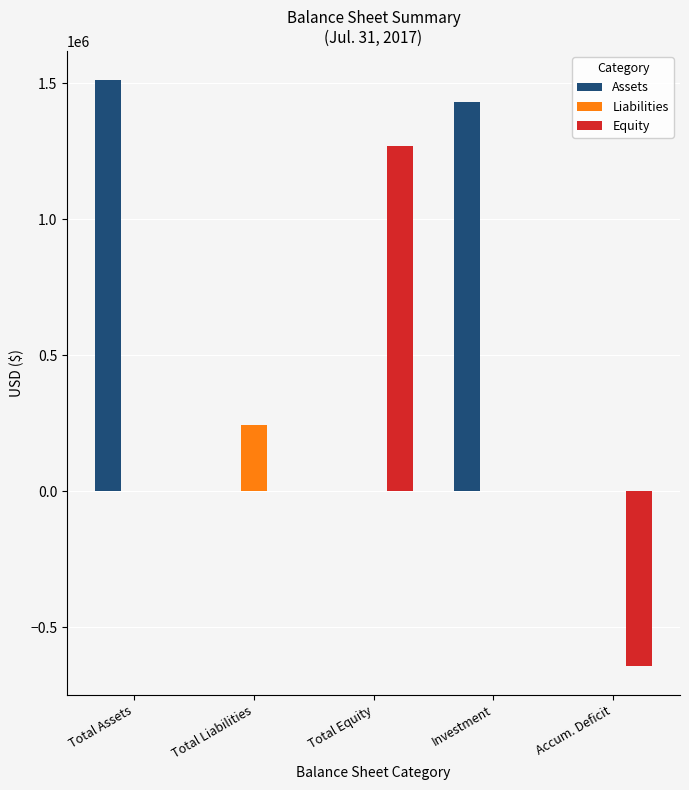

What is the total value across all series at Total Liabilities?

242848